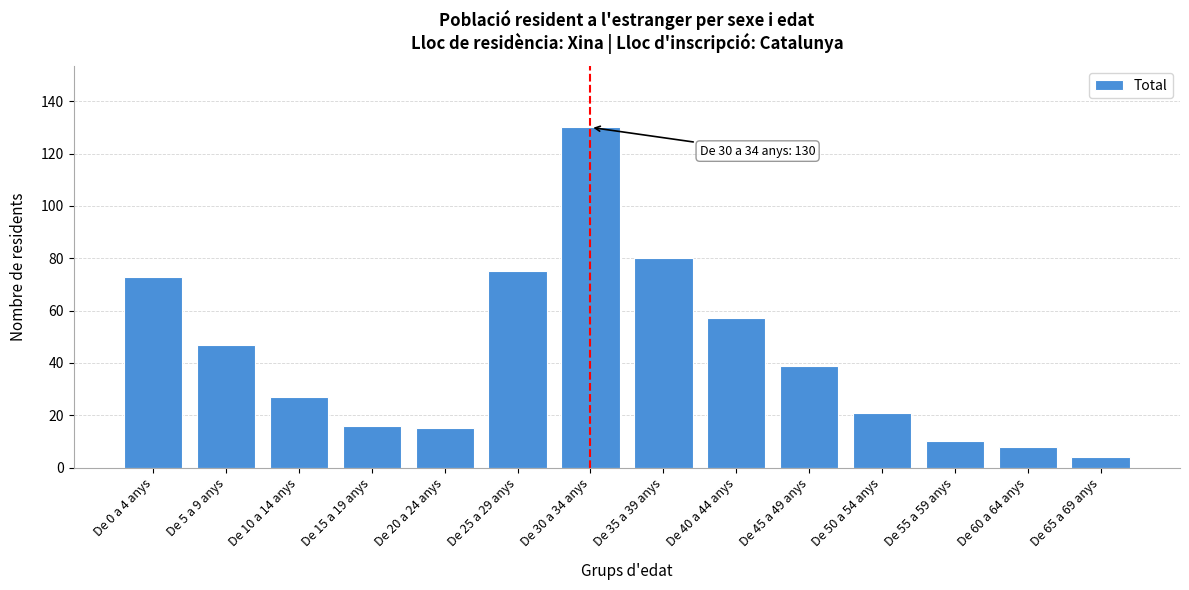

Reading left to right, extract all data points from this chart.

De 0 a 4 anys=73	De 5 a 9 anys=47	De 10 a 14 anys=27	De 15 a 19 anys=16	De 20 a 24 anys=15	De 25 a 29 anys=75	De 30 a 34 anys=130	De 35 a 39 anys=80	De 40 a 44 anys=57	De 45 a 49 anys=39	De 50 a 54 anys=21	De 55 a 59 anys=10	De 60 a 64 anys=8	De 65 a 69 anys=4